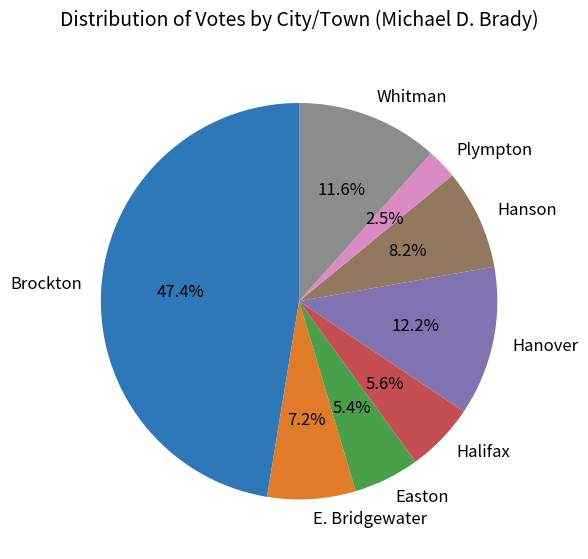

How many segments does this pie chart have?

8